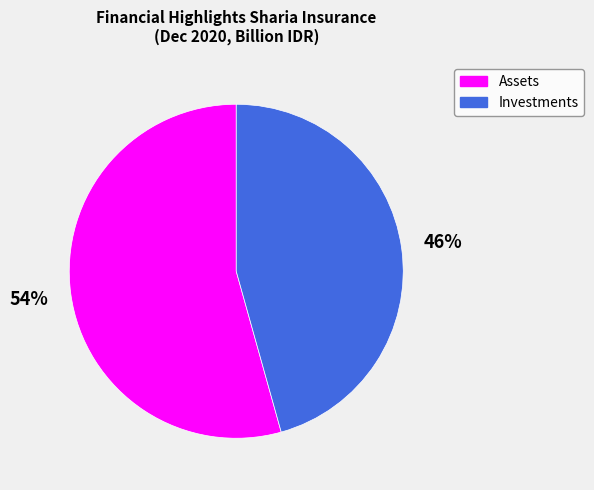

What is the ratio of the value at Assets to the value at Investments?

1.2